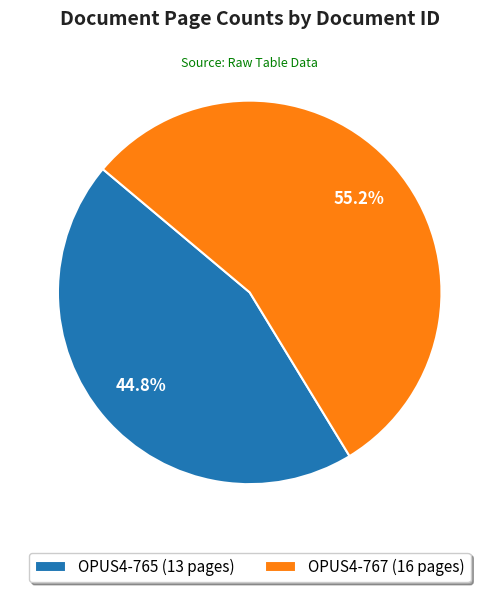

Rank the categories by value from lowest to highest.

OPUS4-765, OPUS4-767